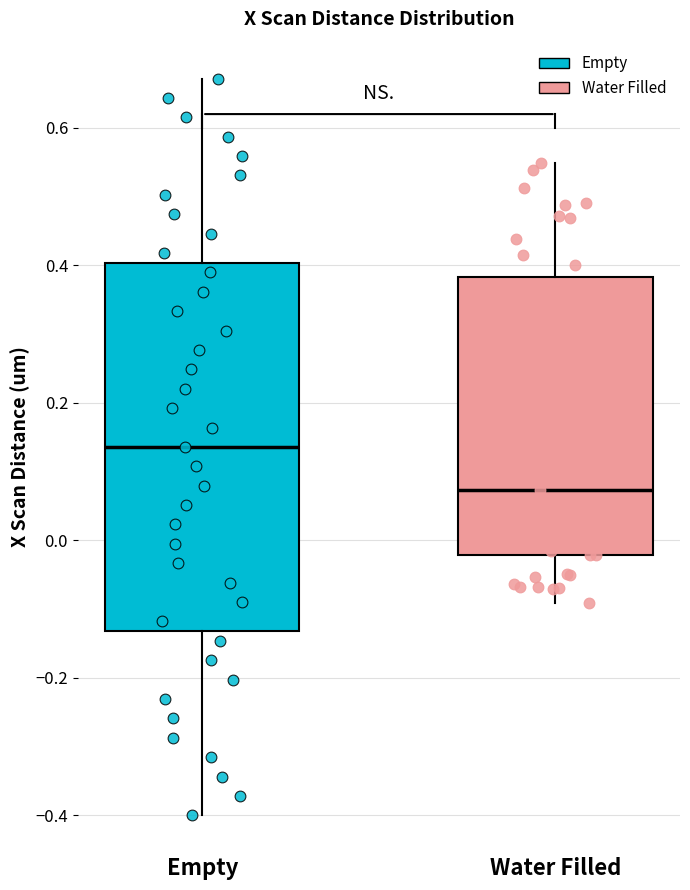

Where is the lower edge of the box for Empty on the y-axis? The values are not printed on the chart, so give them approximately, as read against the axis.

-0.14